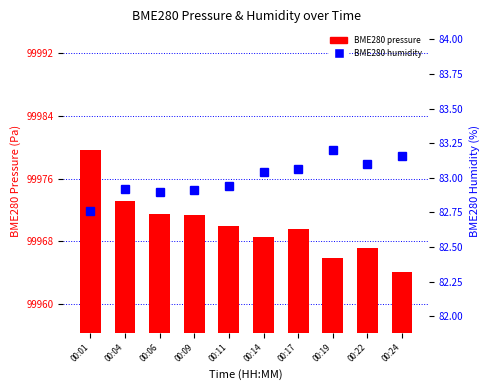

Are the bars horizontal?

No